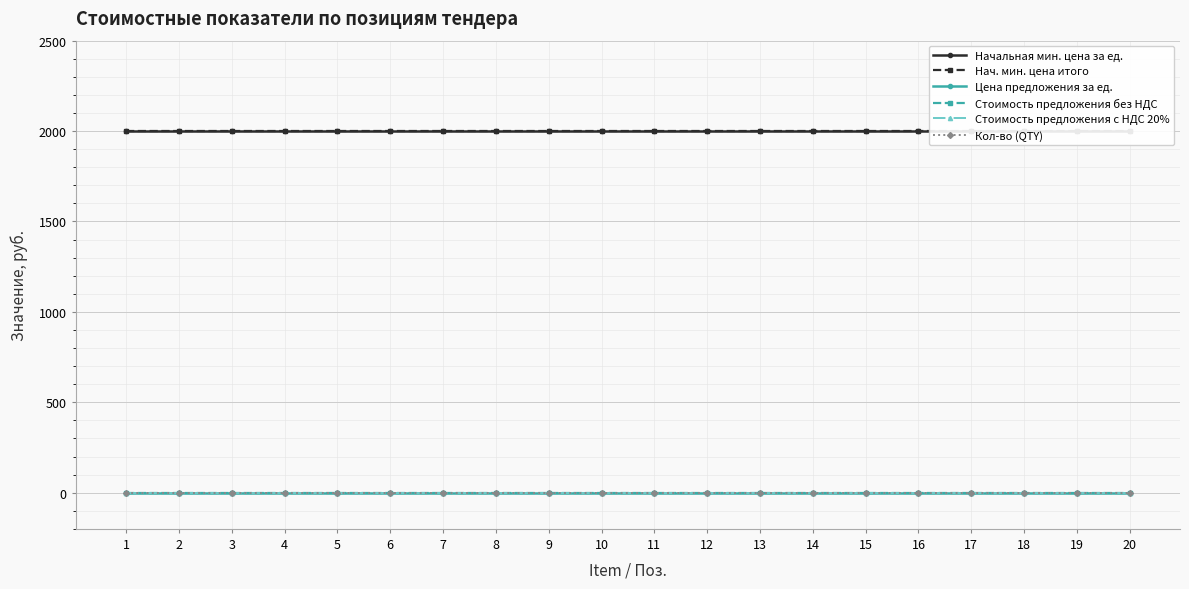

What are all the series names shown in the legend?

Начальная мин. цена за ед., Нач. мин. цена итого, Цена предложения за ед., Стоимость предложения без НДС, Стоимость предложения с НДС 20%, Кол-во (QTY)